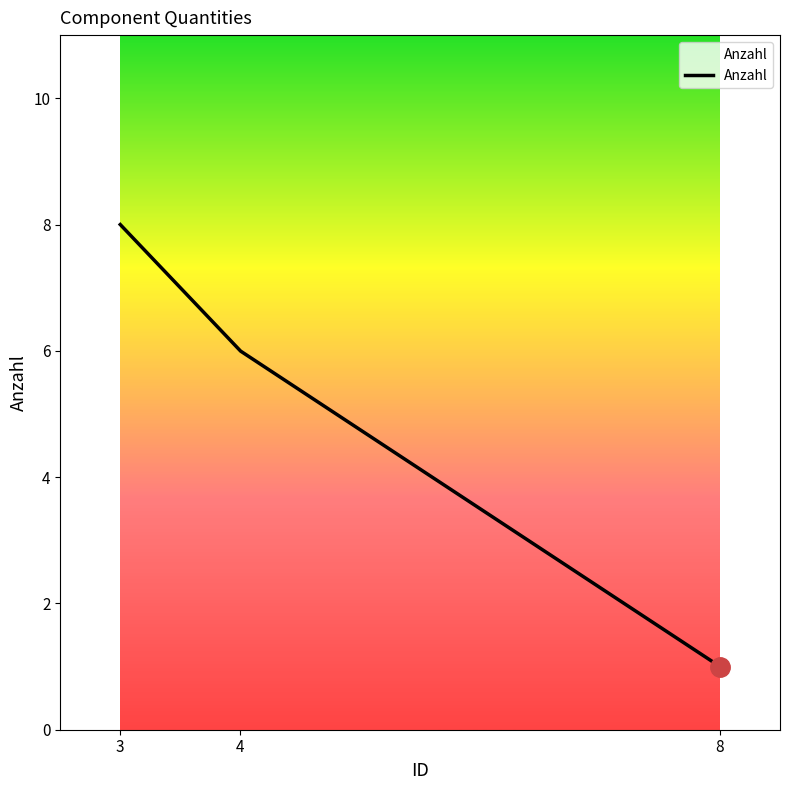

What is the difference between the second highest and minimum values?

7.0